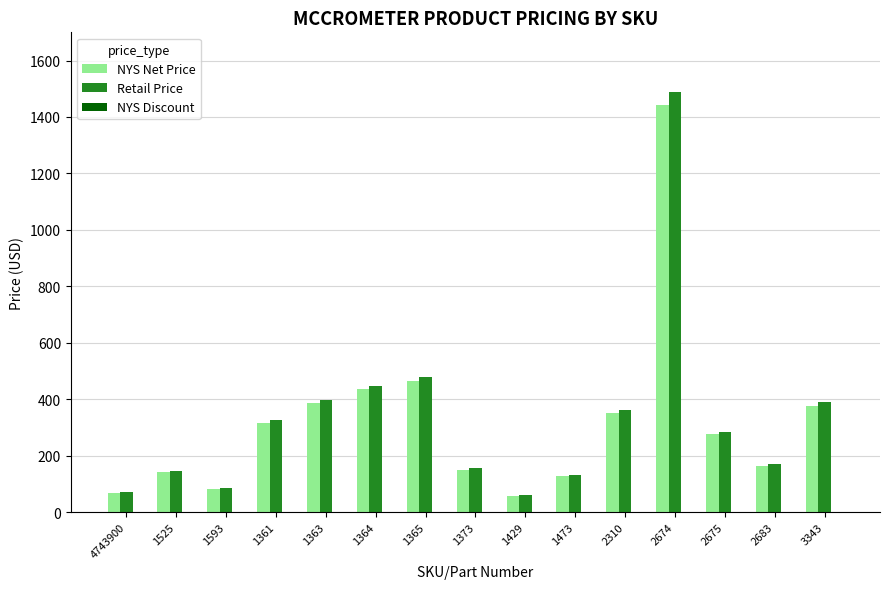

What is the maximum value shown in the chart?

1488.0